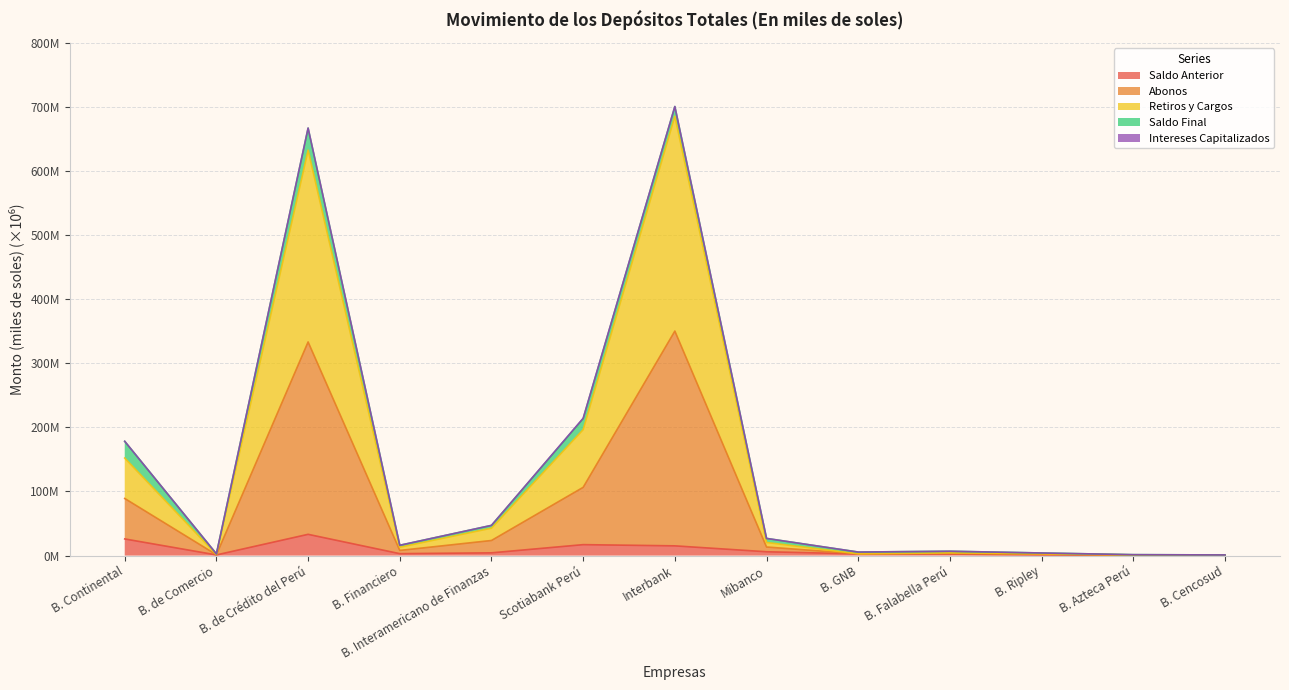

Does the chart have visible grid lines?

Yes